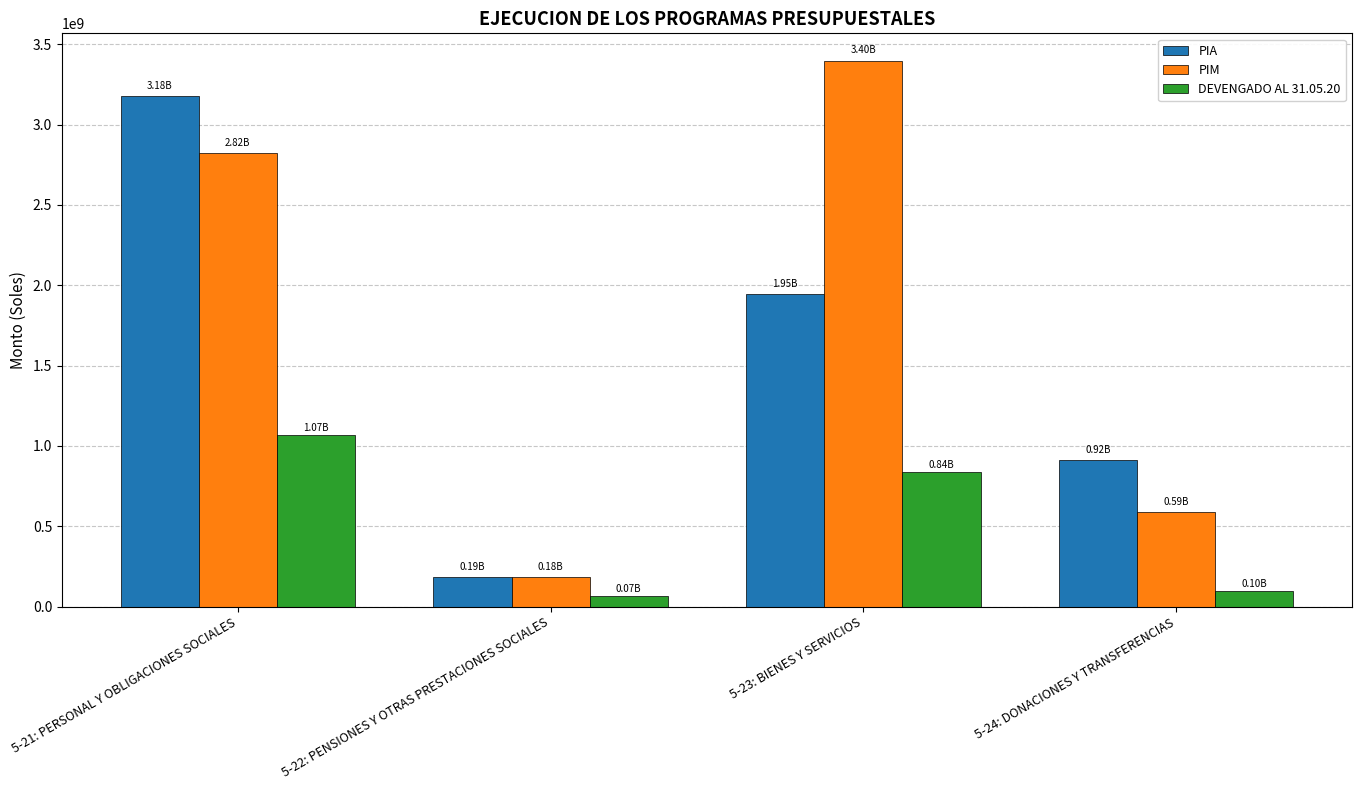

List the labels in order of PIA value, smallest first.

5-22: PENSIONES Y OTRAS PRESTACIONES SOCIALES, 5-24: DONACIONES Y TRANSFERENCIAS, 5-23: BIENES Y SERVICIOS, 5-21: PERSONAL Y OBLIGACIONES SOCIALES